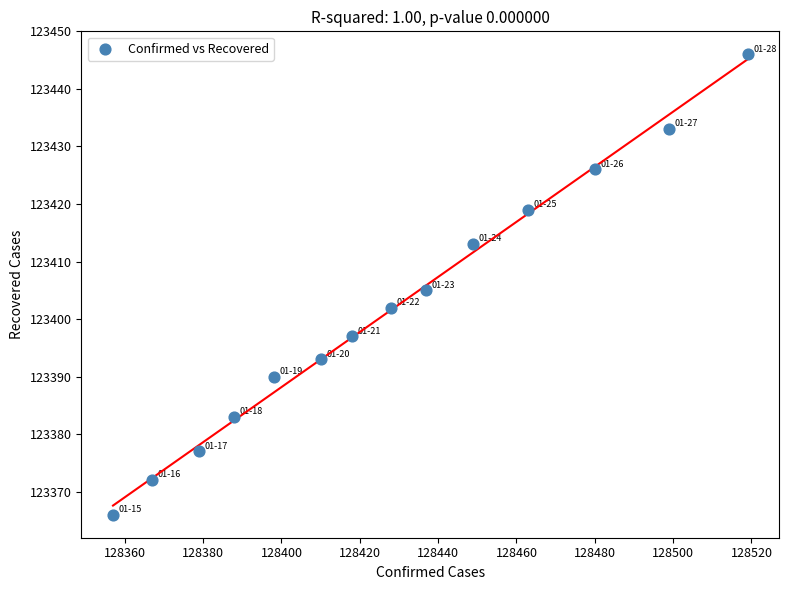

What Y value in the scatter plot is closest to 123406?

123405